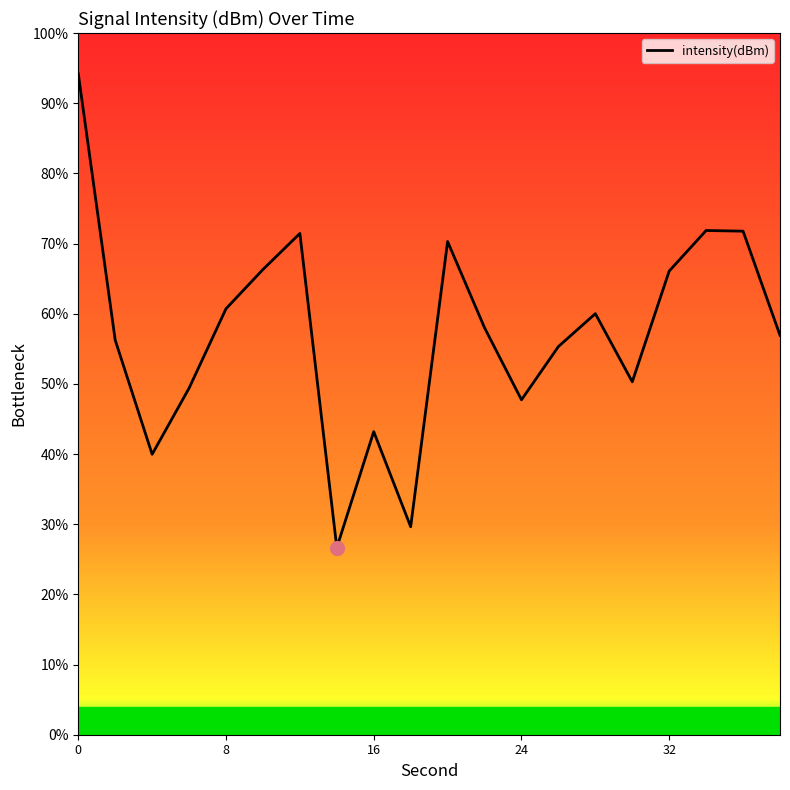

True or false: there are more than 2 points higher than both neighbors.

True